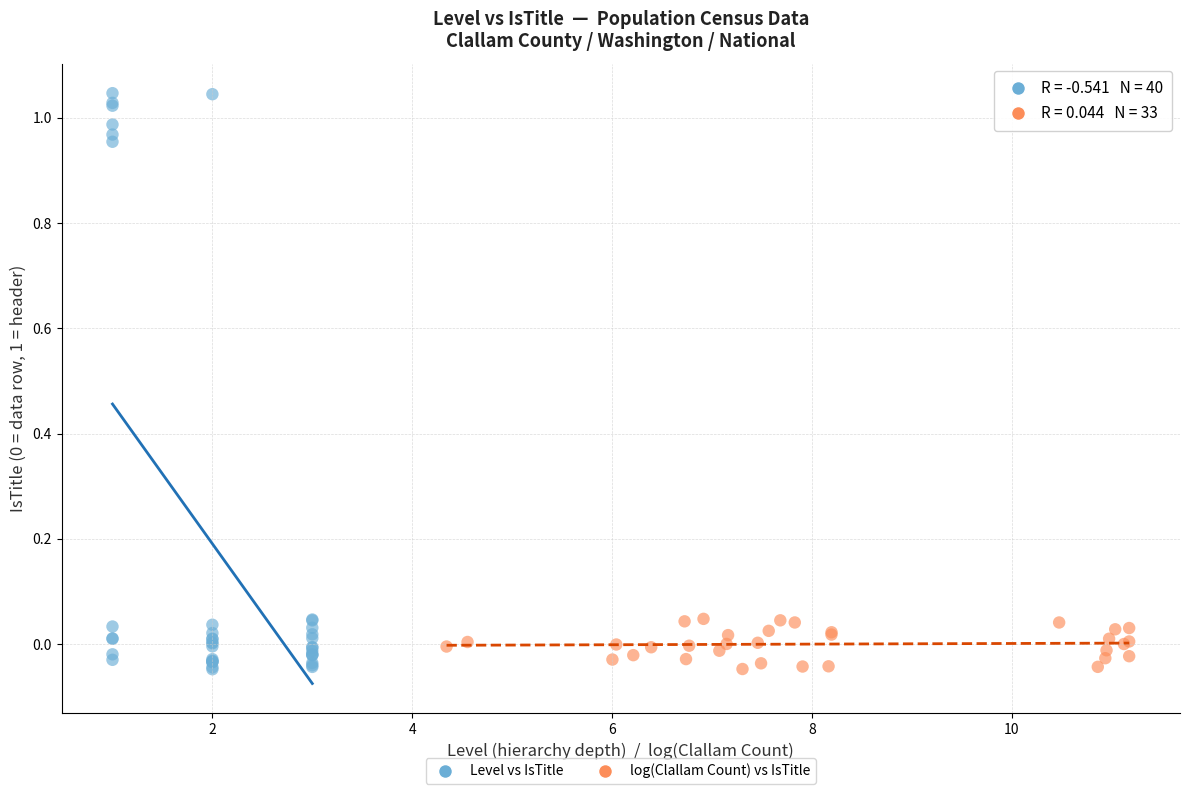

Which series has the largest Y range (max minus min)?

Level vs IsTitle